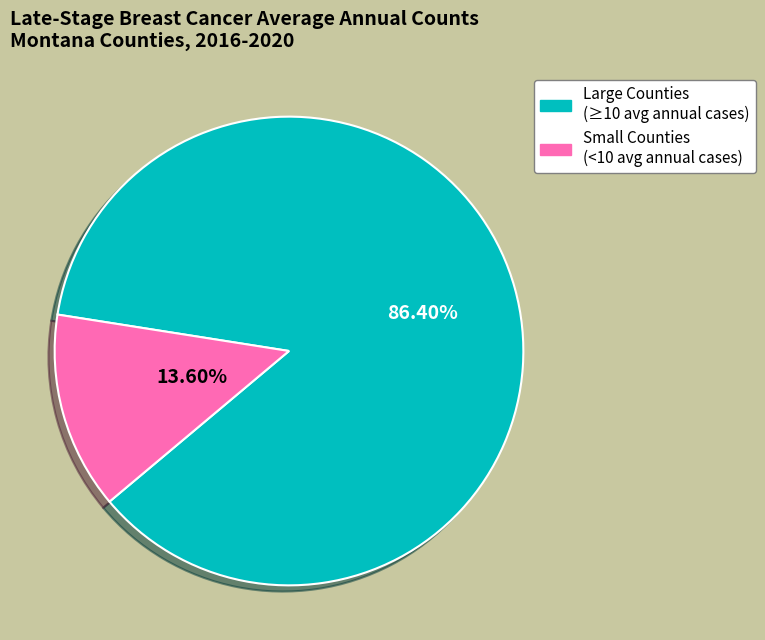

Is there any slice that represents more than half of the pie?

Yes